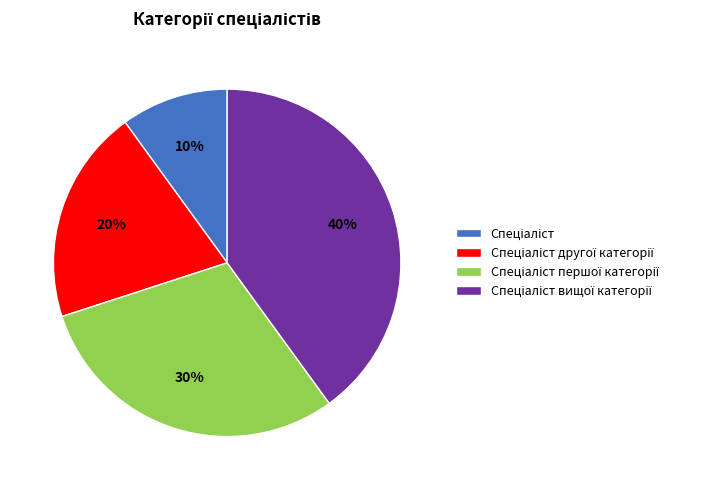

To the nearest percent, what is the average slice percentage?

25%